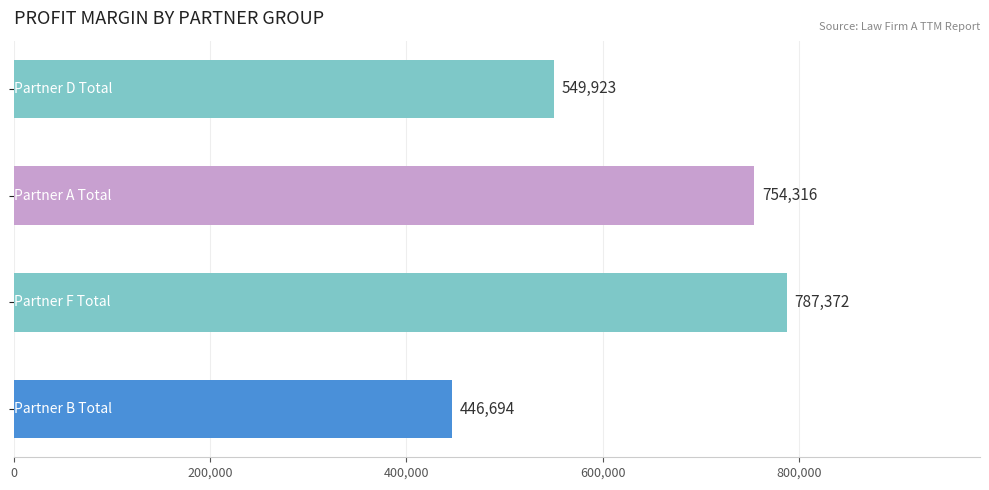

What is the value of the 4th bar from the top?

446693.8